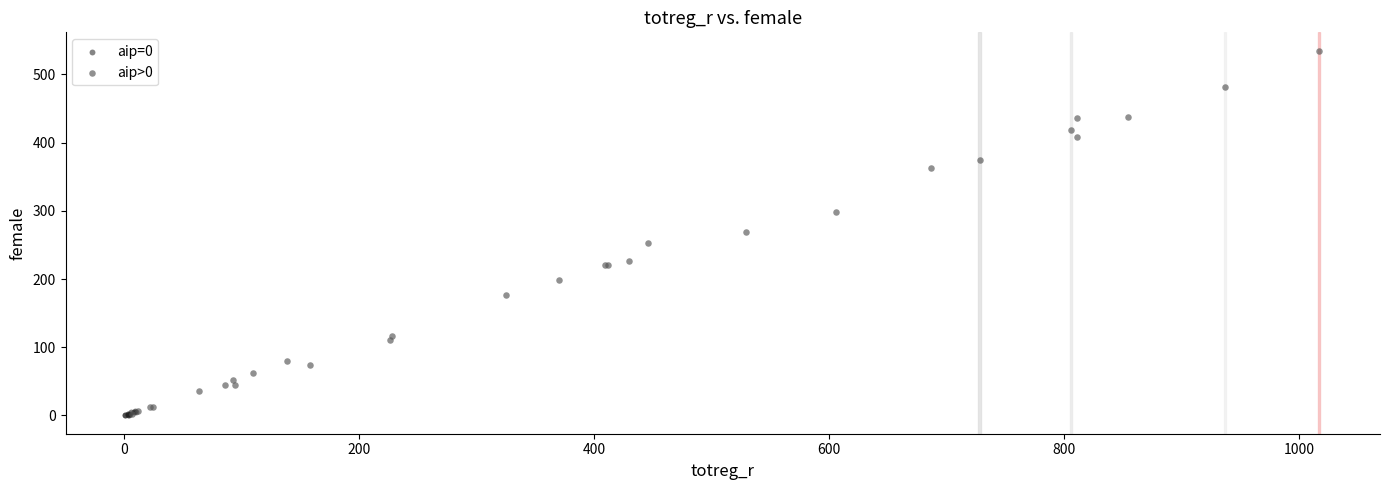

Which series has the largest Y range (max minus min)?

aip>0